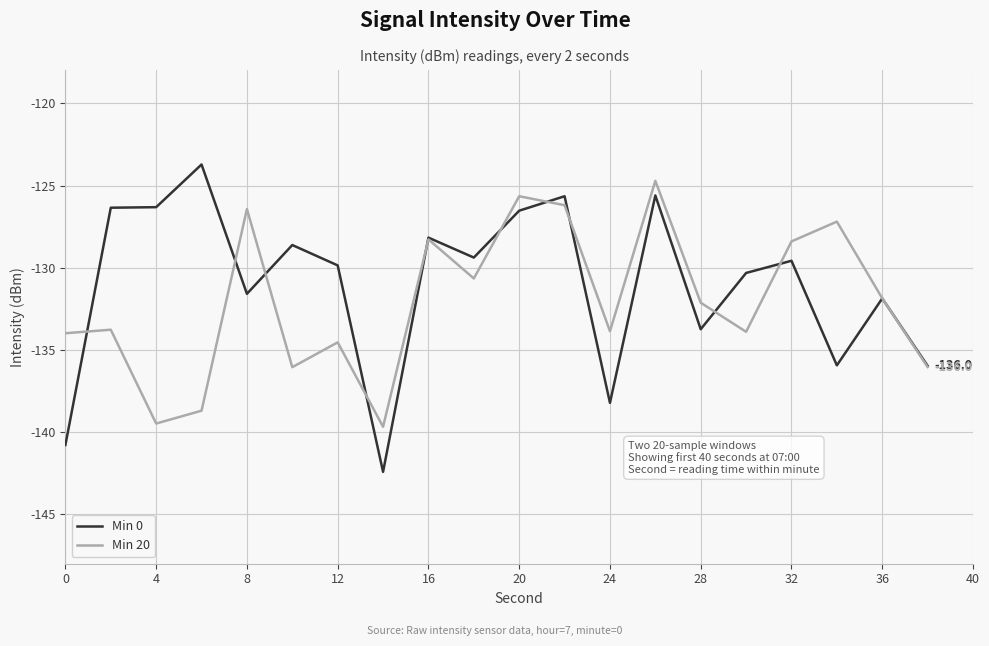

What is the minimum value for Min 20?

-139.7